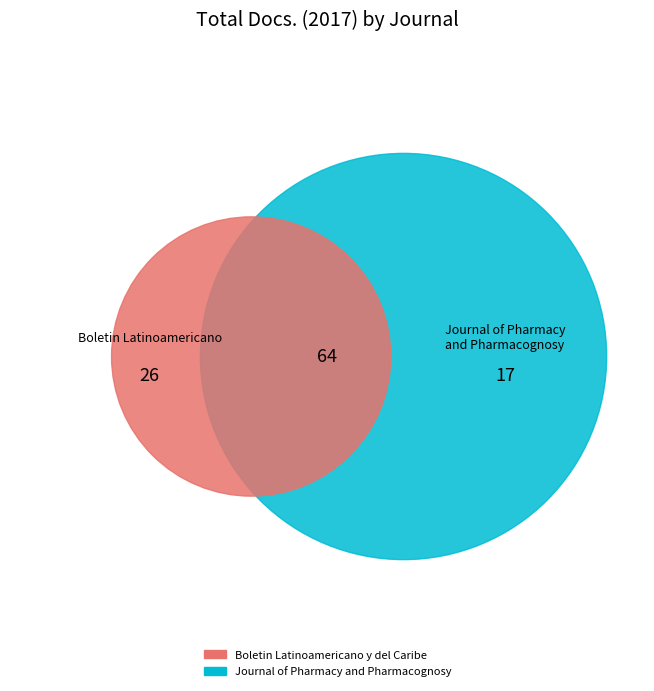

Combined, do Boletin Latinoamericano y del Caribe and Journal of Pharmacy and Pharmacognosy account for over 50%?

Yes